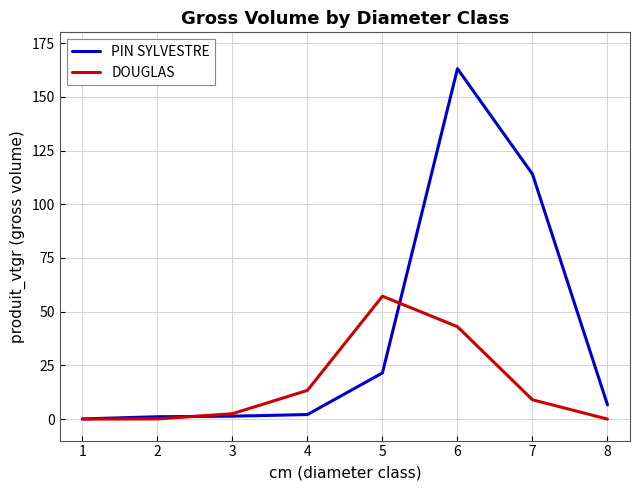

Read the DOUGLAS value at 7.

9.0